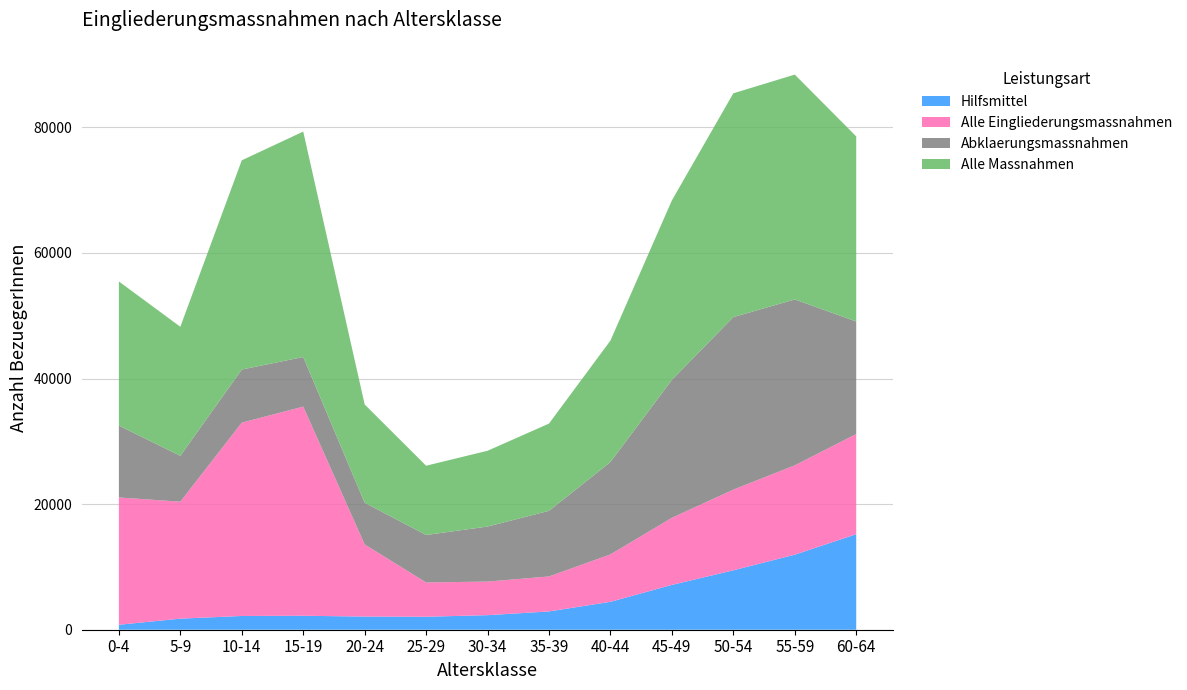

Reading left to right, what are all the values shown in this chart?

Hilfsmittel: 0-4=787	5-9=1767	10-14=2190	15-19=2224	20-24=2097	25-29=2068	30-34=2318	35-39=2913	40-44=4443	45-49=7136	50-54=9459	55-59=11949	60-64=15210
Alle Eingliederungsmassnahmen: 0-4=20275	5-9=18620	10-14=30784	15-19=33304	20-24=11487	25-29=5458	30-34=5349	35-39=5571	40-44=7550	45-49=10685	50-54=12849	55-59=14225	60-64=15950
Abklaerungsmassnahmen: 0-4=11446	5-9=7305	10-14=8458	15-19=7897	20-24=6639	25-29=7558	30-34=8764	35-39=10449	40-44=14714	45-49=21971	50-54=27475	55-59=26421	60-64=17924
Alle Massnahmen: 0-4=22947	5-9=20551	10-14=33316	15-19=35902	20-24=15650	25-29=11032	30-34=12065	35-39=13895	40-44=19336	45-49=28574	50-54=35636	55-59=35805	60-64=29475